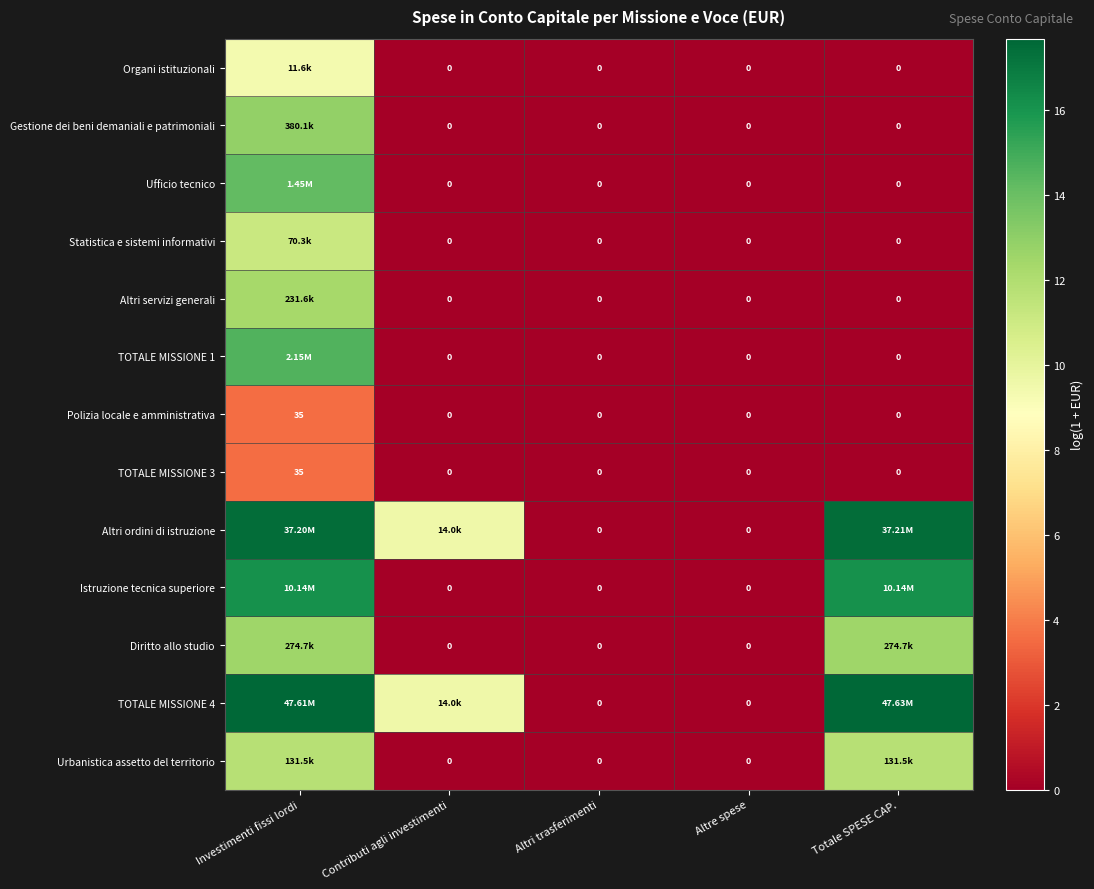

Which series has the largest total across all categories?

TOTALE MISSIONE 4